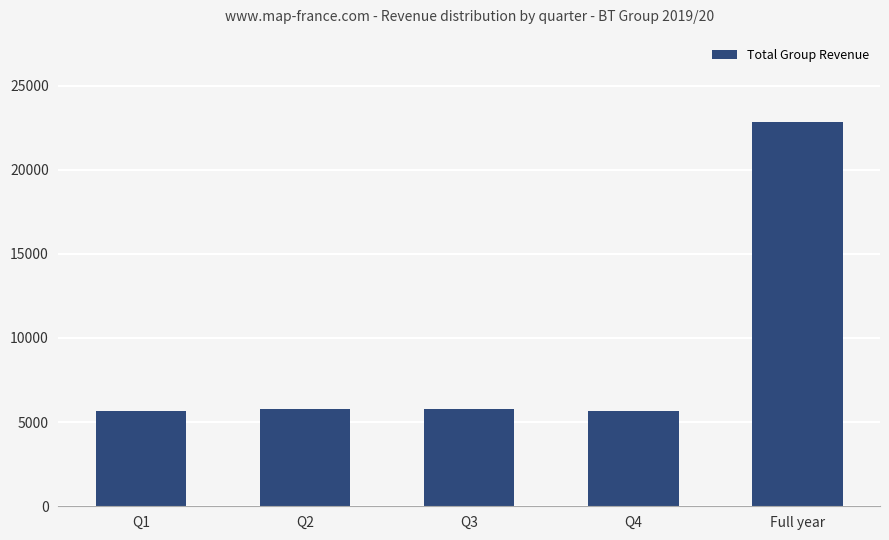

Approximately how many times larger is the value at Q4 compared to Q3?

1.0